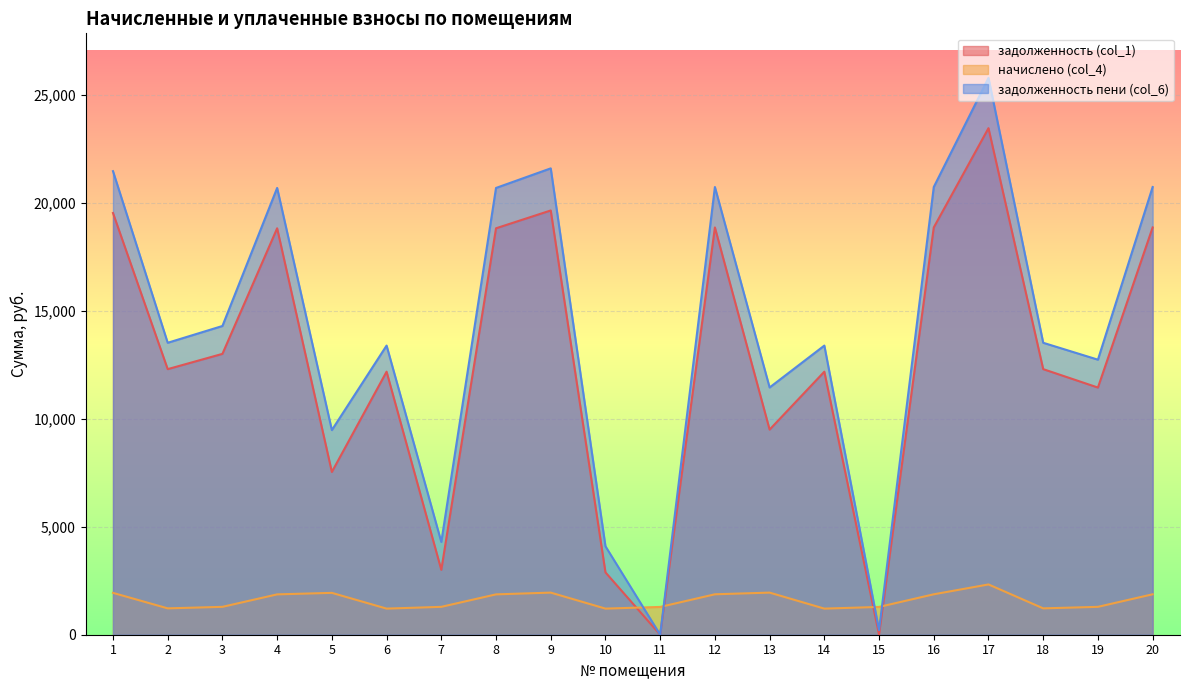

Which category has the lowest value in the задолженность (col_1) series?

11